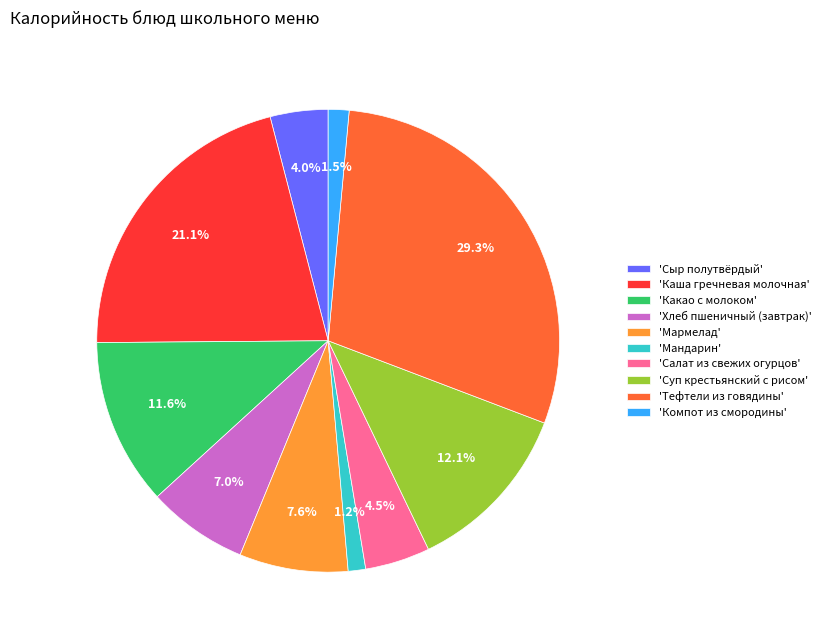

Between 'Мармелад' and 'Мандарин', which is larger?

'Мармелад'